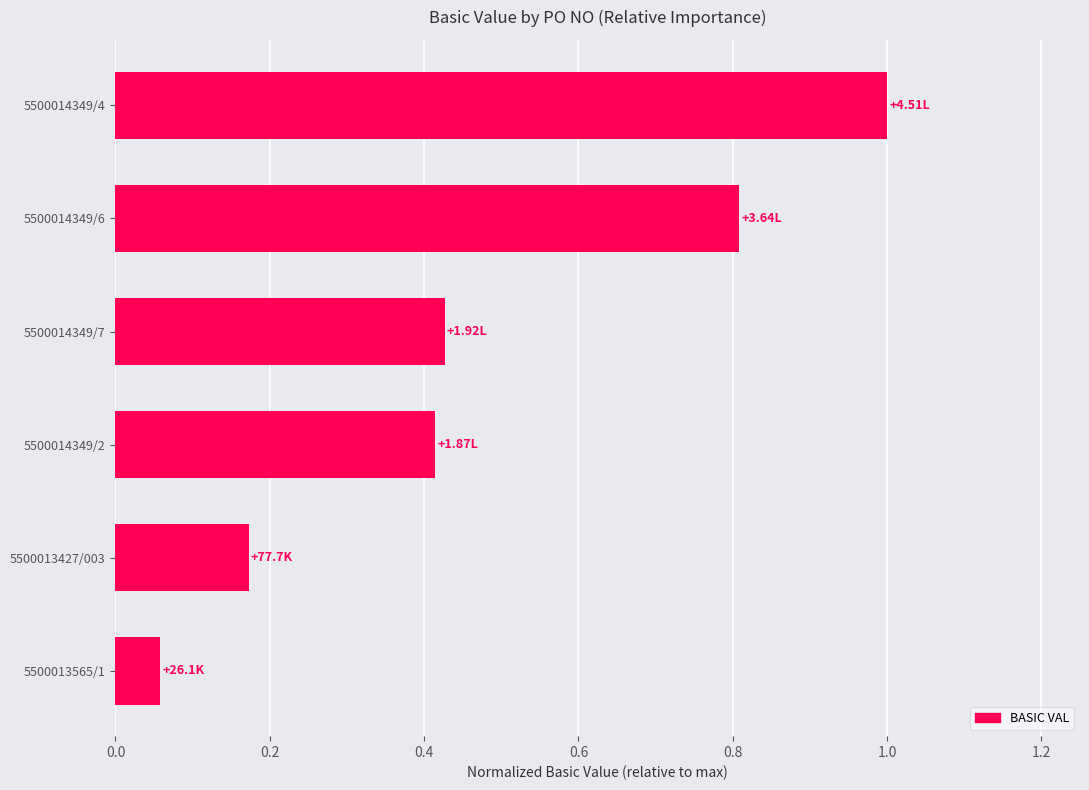

What is the average value?

0.5